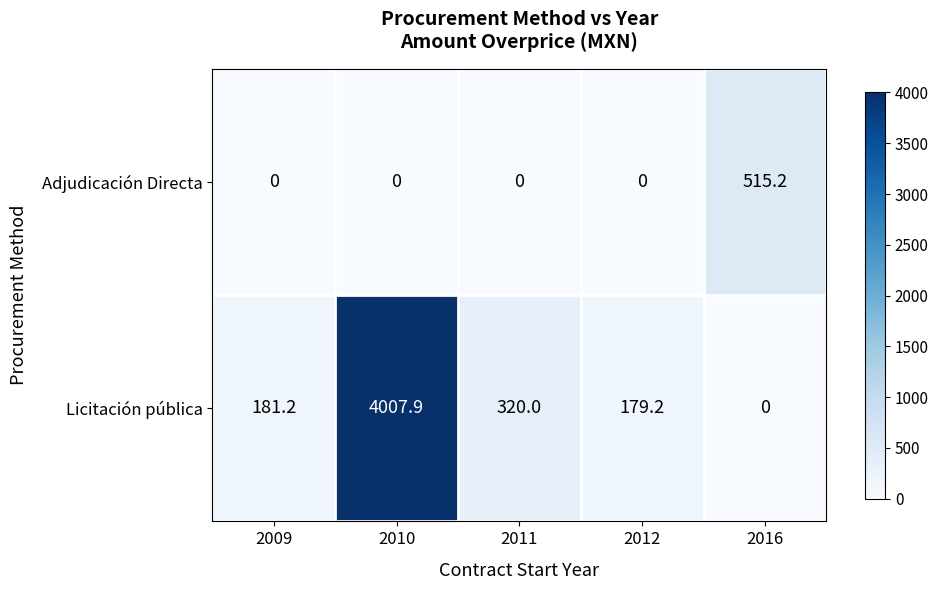

What is the greatest value displayed?

4007.9